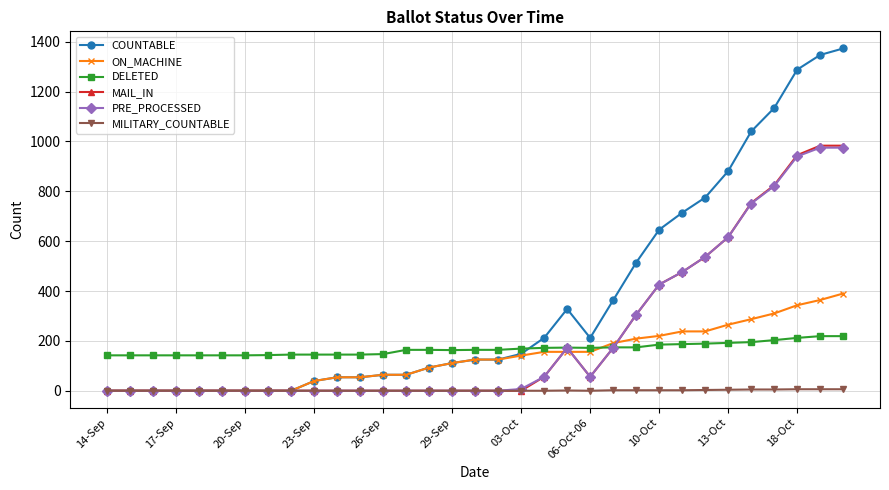

What is the maximum value for DELETED?

219